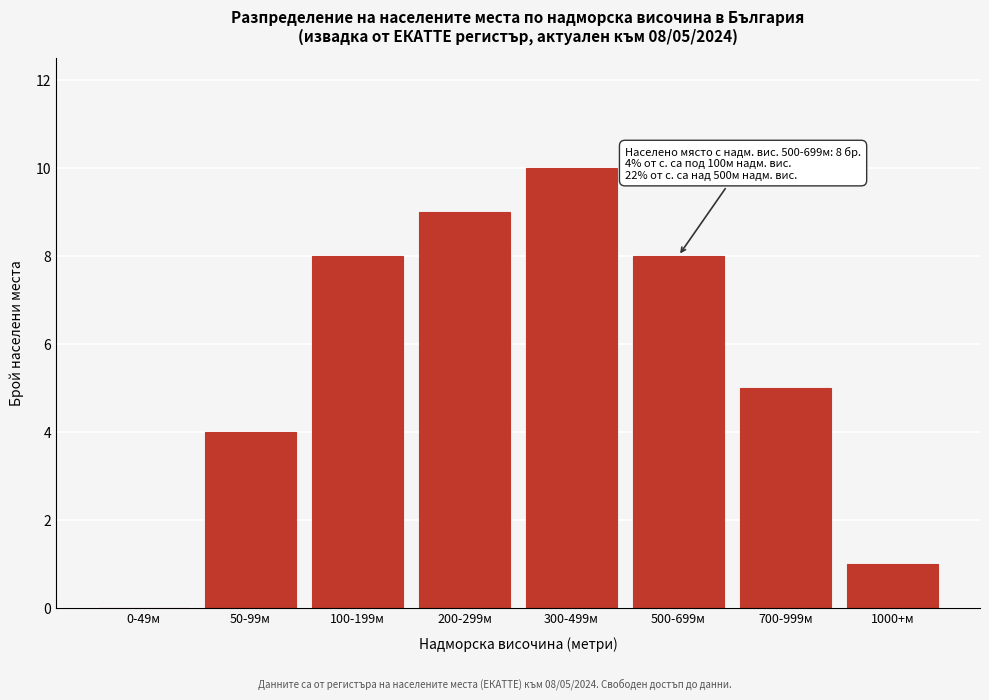

Reading left to right, list all the values displayed in this chart.

0-49м=0	50-99м=4	100-199м=8	200-299м=9	300-499м=10	500-699м=8	700-999м=5	1000+м=1